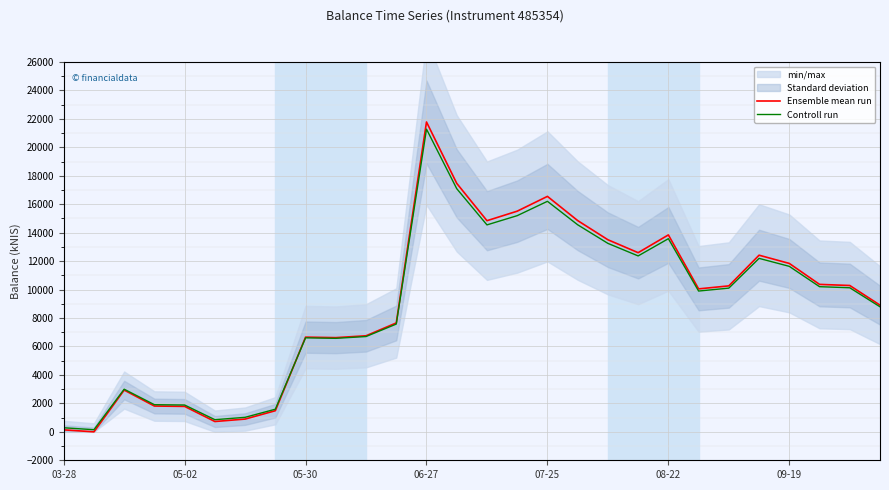

True or false: Ensemble mean run has more than 1 points higher than both neighbors.

True